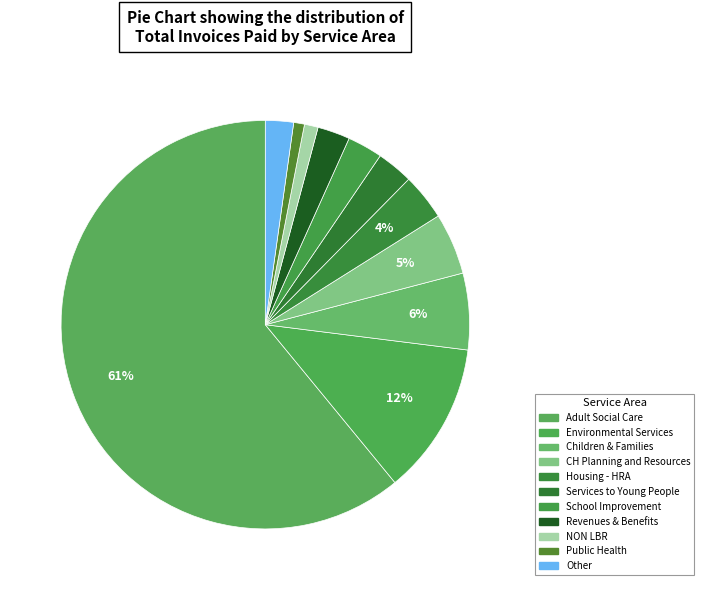

Count the number of slices in the pie.

11